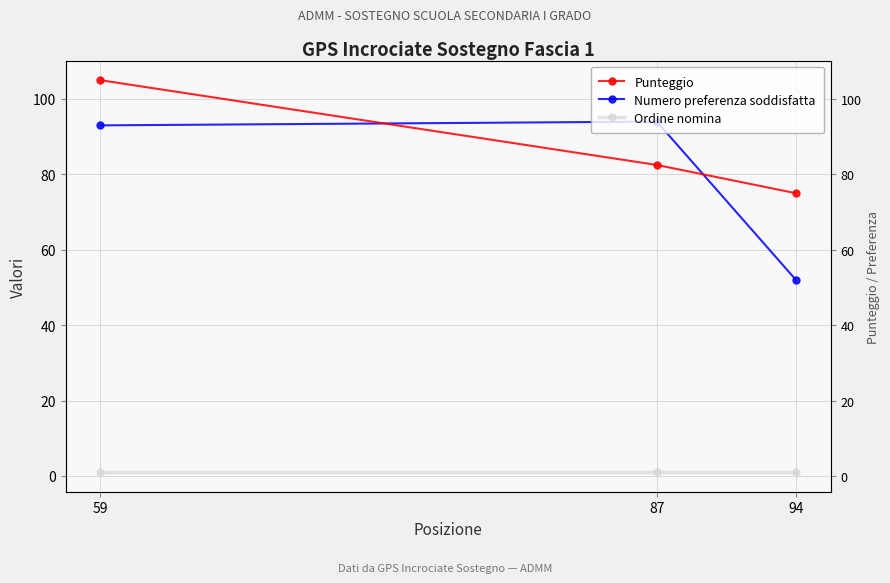

What is the average value of the Ordine nomina series?

1.0